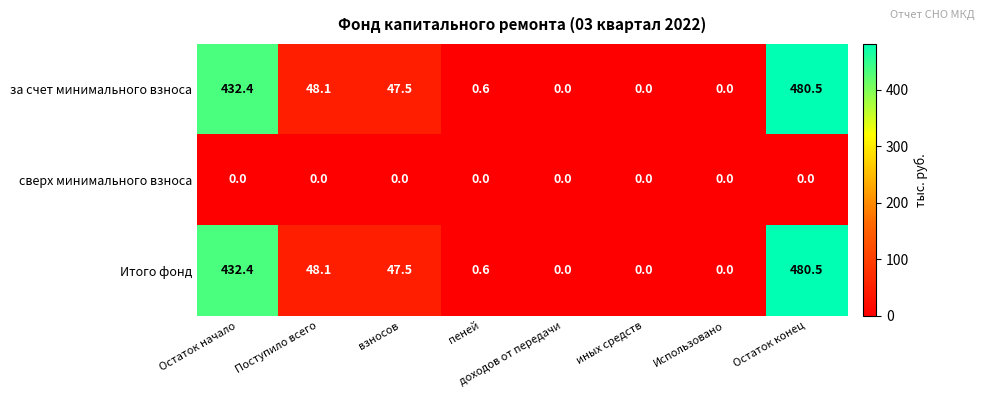

What is the sum of the Итого фонд values at Остаток начало and доходов от передачи?

432.4